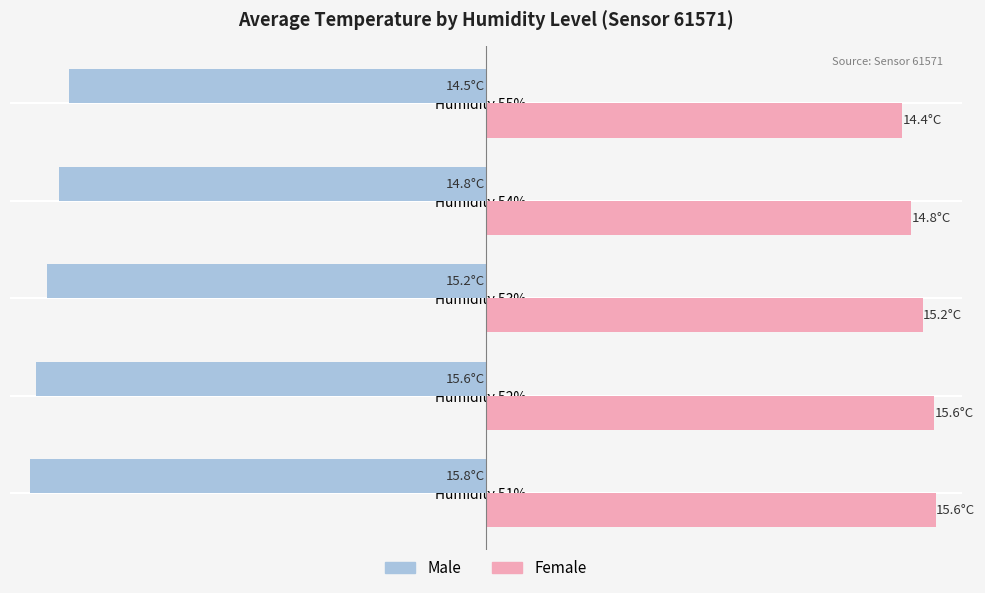

What are all the series names shown in the legend?

Male, Female